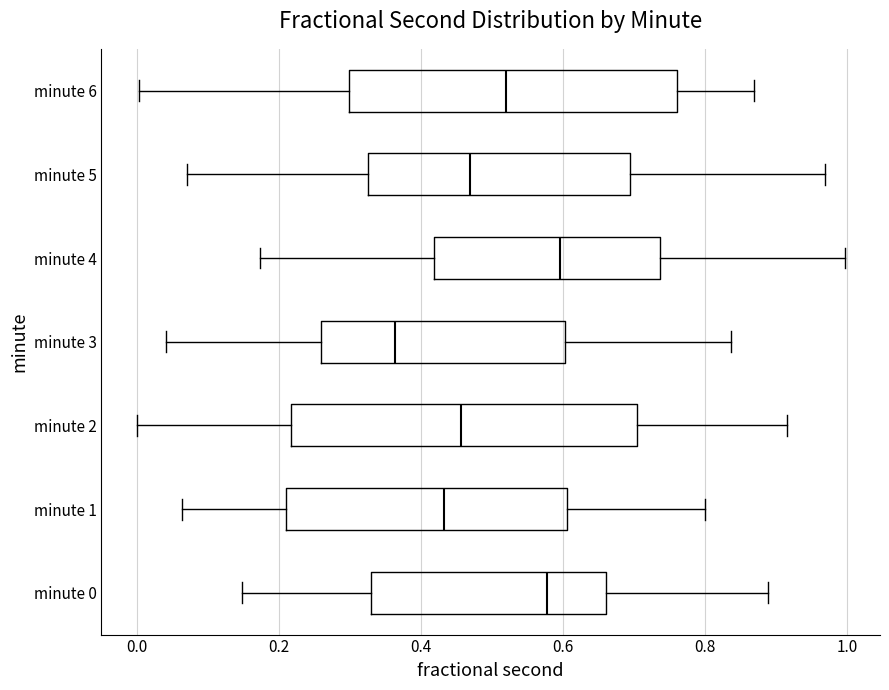

Reading bottom to top, transcribe this box plot: for each box, give where its median line is, the range the box spans, and where its two whiskers end, as read against the x-axis. The values are not printed on the chart, so give them approximately, as read against the axis.

minute 0: median 0.58, box 0.32 to 0.66, whiskers 0.14 to 0.88
minute 1: median 0.44, box 0.20 to 0.60, whiskers 0.06 to 0.80
minute 2: median 0.46, box 0.22 to 0.70, whiskers 0.00 to 0.92
minute 3: median 0.36, box 0.26 to 0.60, whiskers 0.04 to 0.84
minute 4: median 0.60, box 0.42 to 0.74, whiskers 0.18 to 1.00
minute 5: median 0.46, box 0.32 to 0.70, whiskers 0.08 to 0.96
minute 6: median 0.52, box 0.30 to 0.76, whiskers 0.00 to 0.86